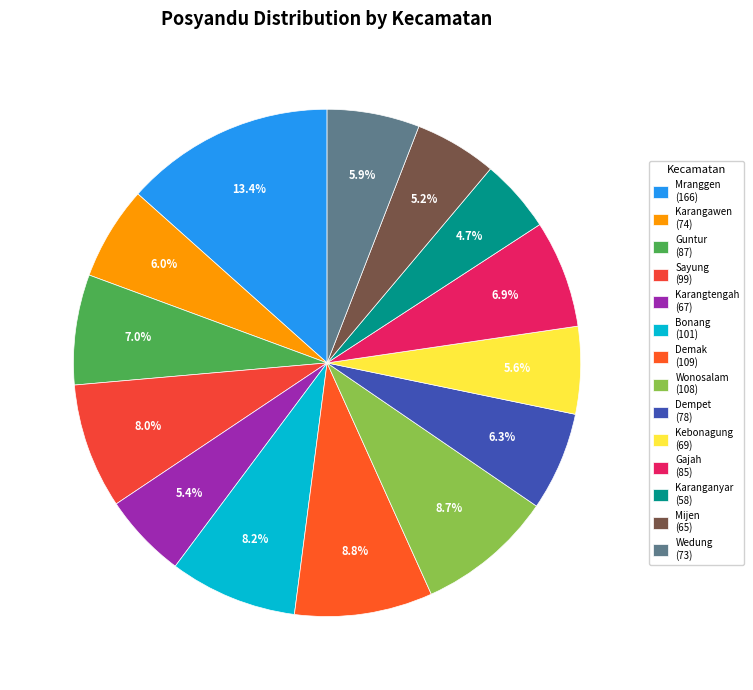

To the nearest percent, what is the combined percentage of Karangtengah and Kebonagung?

11%